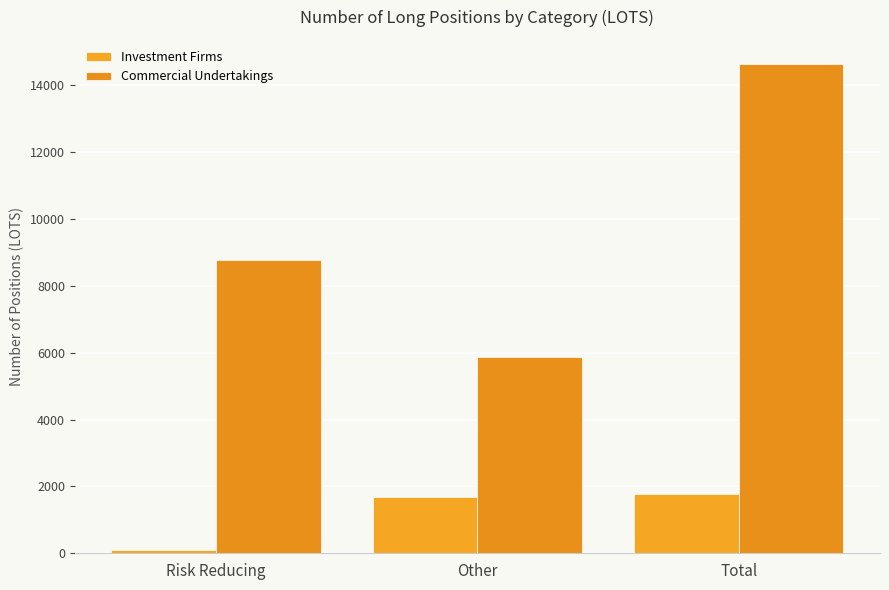

Which series has the largest total across all categories?

Commercial Undertakings